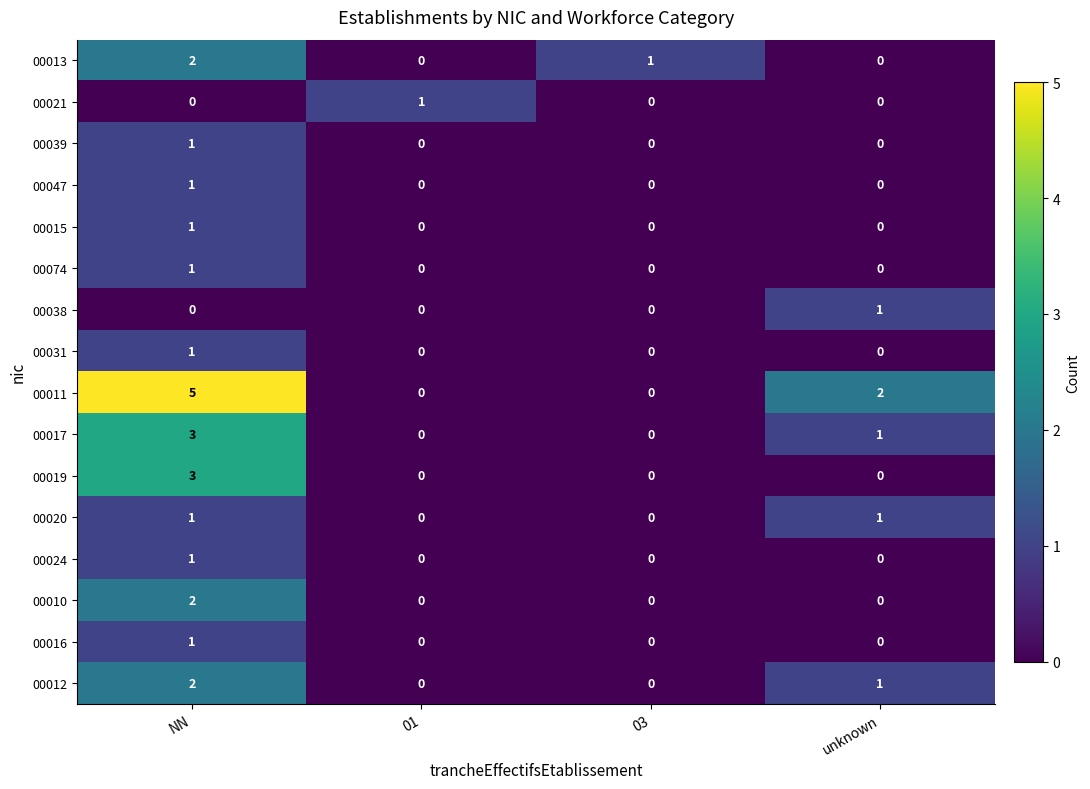

At which label does 00015 reach its peak?

NN